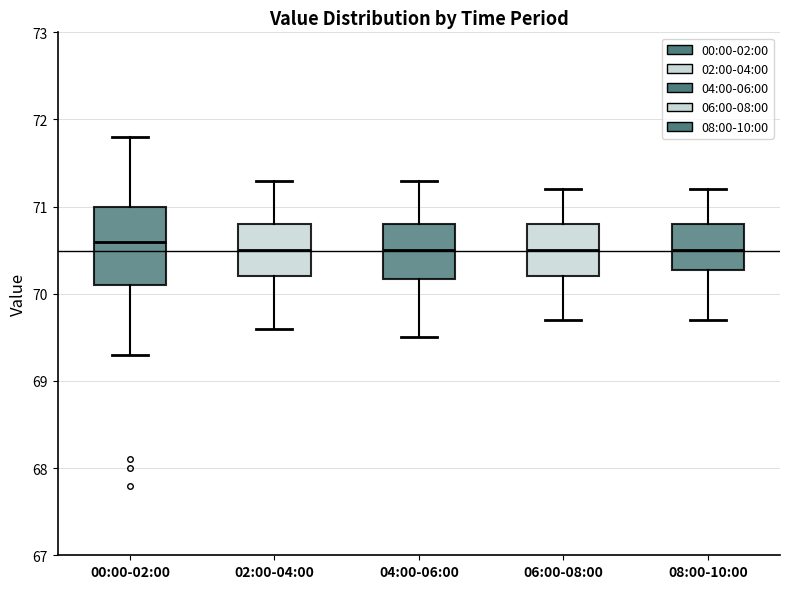

Reading left to right, transcribe this box plot: for each box, give where its median line is, the range the box spans, and where its two whiskers end, as read against the y-axis. The values are not printed on the chart, so give them approximately, as read against the axis.

00:00-02:00: median 70.6, box 70.1 to 71.0, whiskers 69.3 to 71.8
02:00-04:00: median 70.5, box 70.2 to 70.8, whiskers 69.6 to 71.3
04:00-06:00: median 70.5, box 70.2 to 70.8, whiskers 69.5 to 71.3
06:00-08:00: median 70.5, box 70.2 to 70.8, whiskers 69.7 to 71.2
08:00-10:00: median 70.5, box 70.3 to 70.8, whiskers 69.7 to 71.2